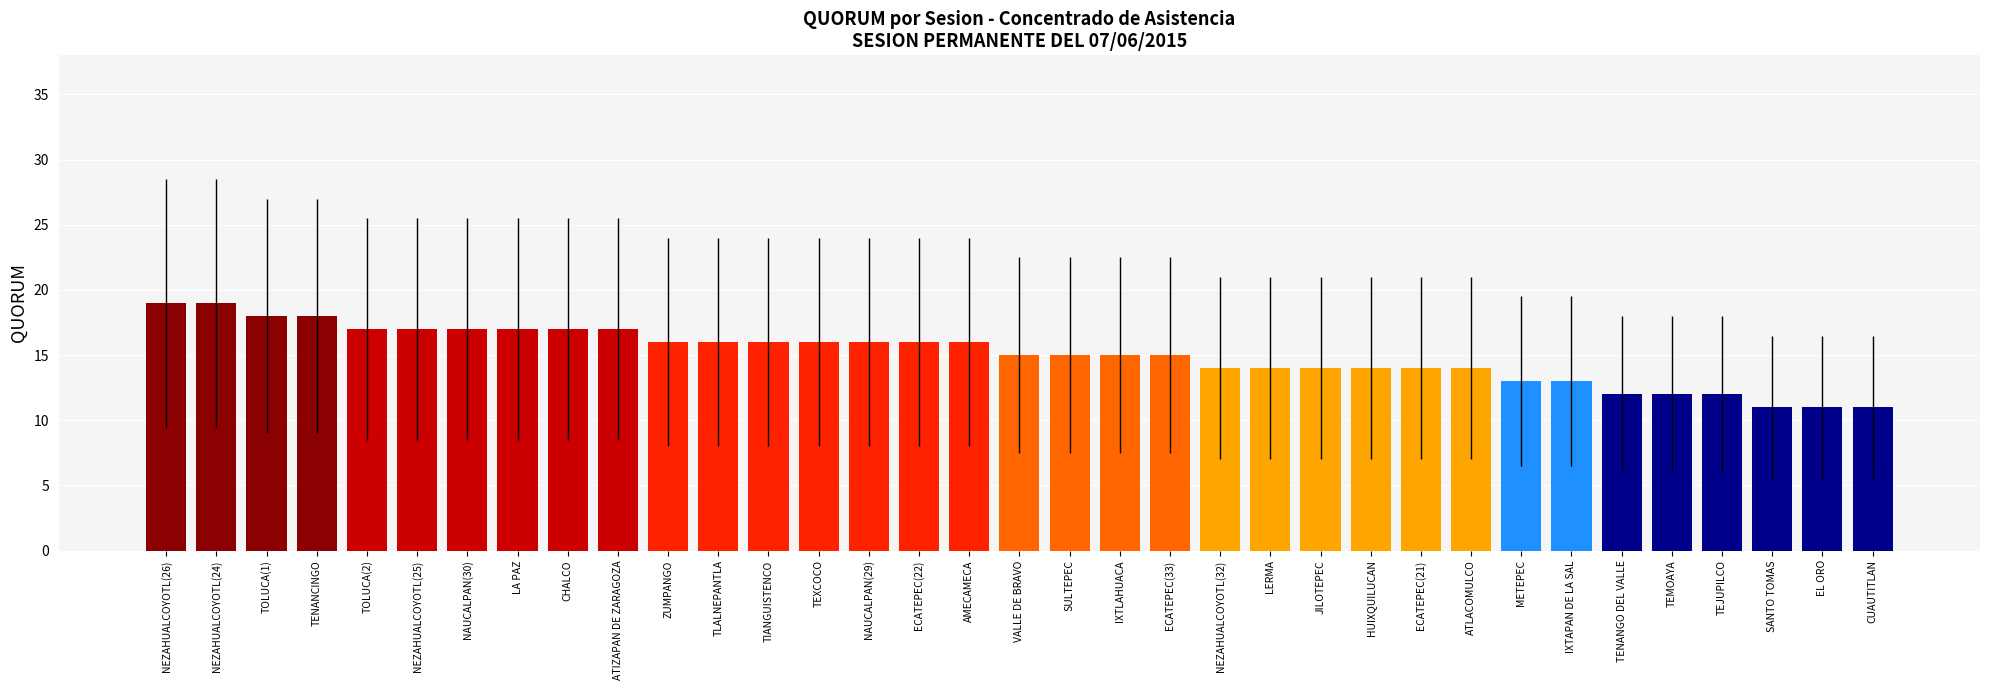

The value at TOLUCA(1) is 18. True or false?

True